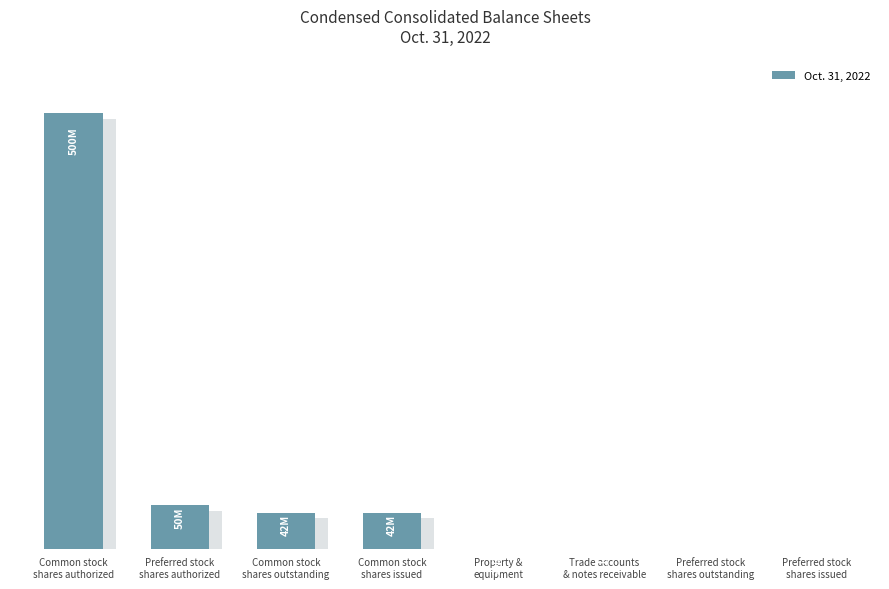

What position from the left is Preferred stock
shares authorized?

2